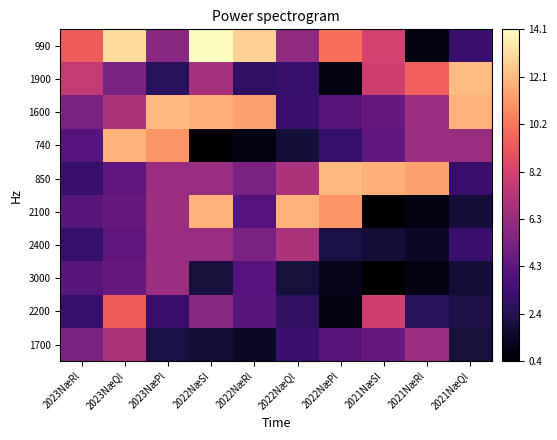

Rank the series at 2021NæRl from highest to lowest value.

850, 1900, 1600, 1700, 740, 2200, 2400, 990, 2100, 3000